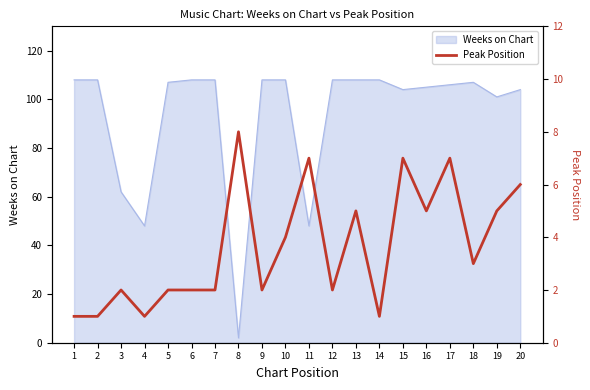

At which category does the data reach its first local valley?

4